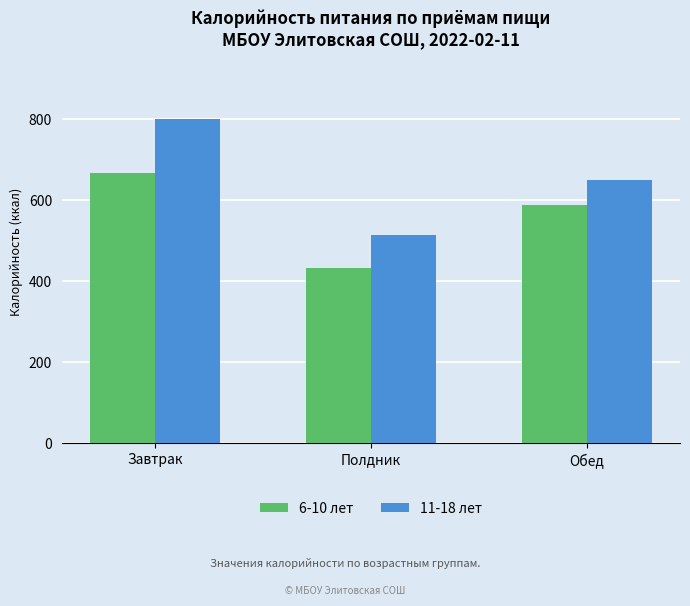

At how many categories does at least one series exceed 532?

2